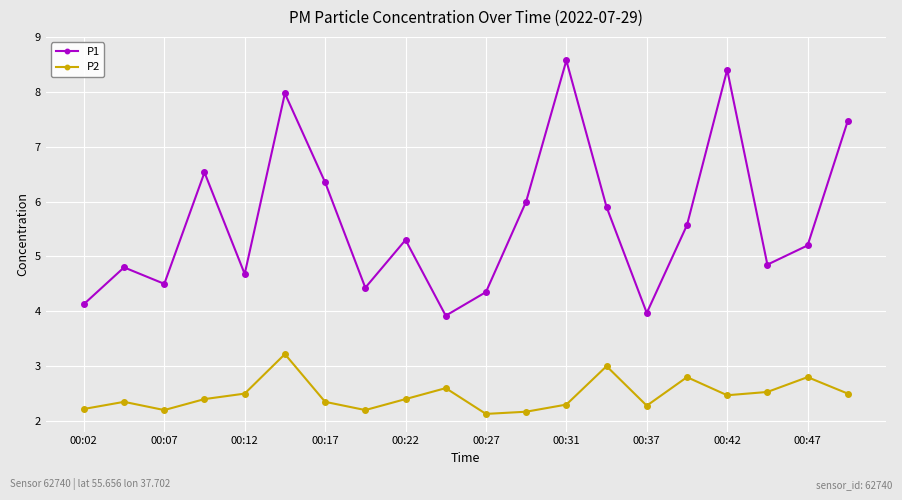

Does the chart have visible grid lines?

Yes